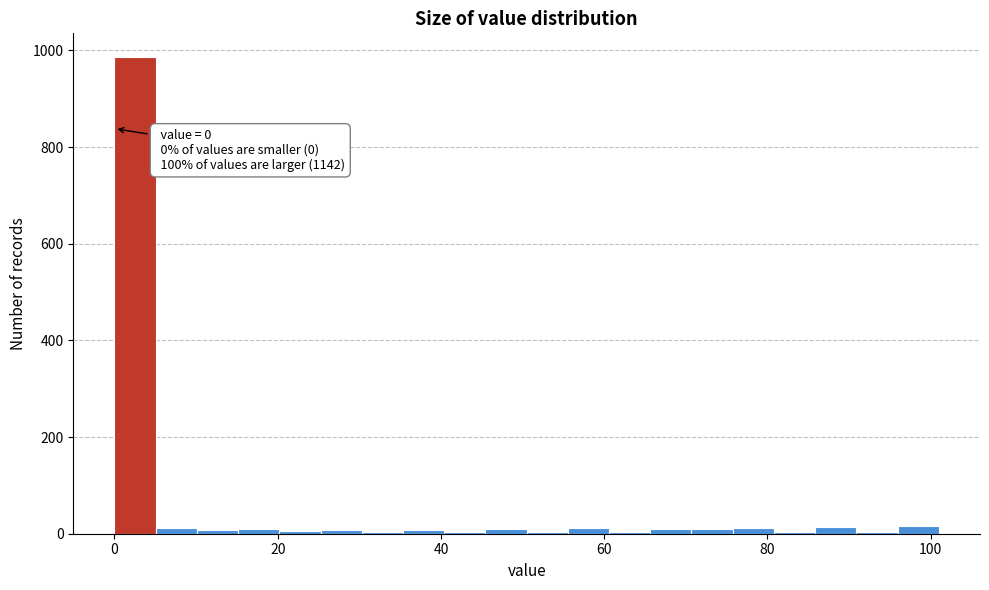

Read against the x-axis, roughly where is the centre of the tallest bar?

2